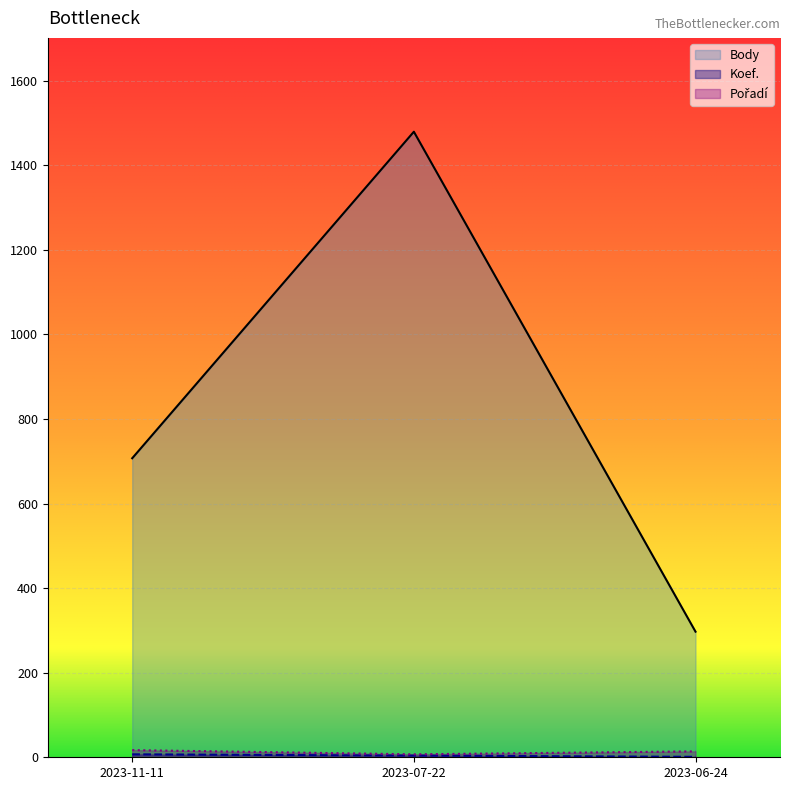

Which series has the largest total across all categories?

Body